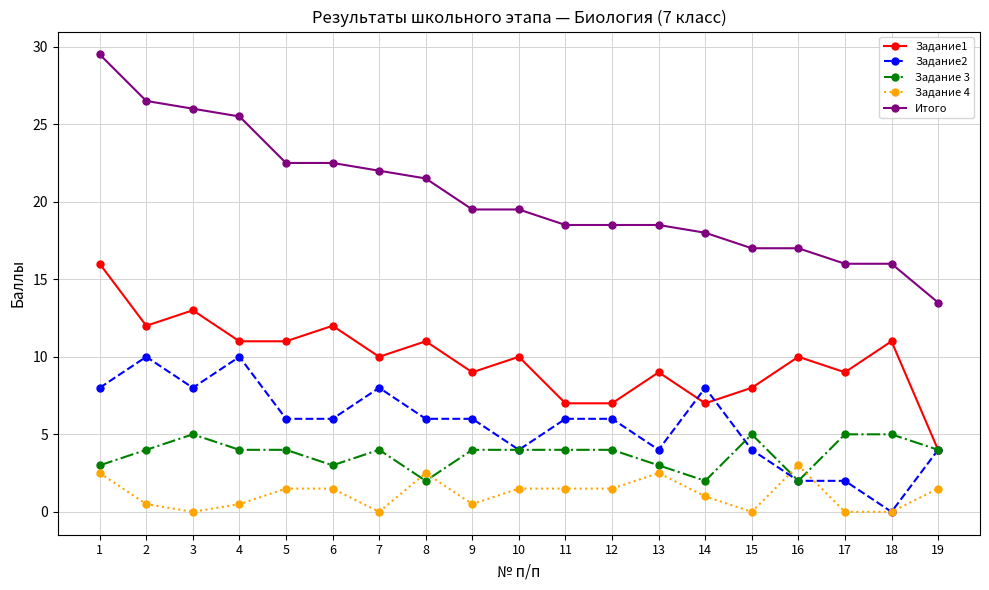

What is the value of the Задание2 point at the 10th from the left?

4.0